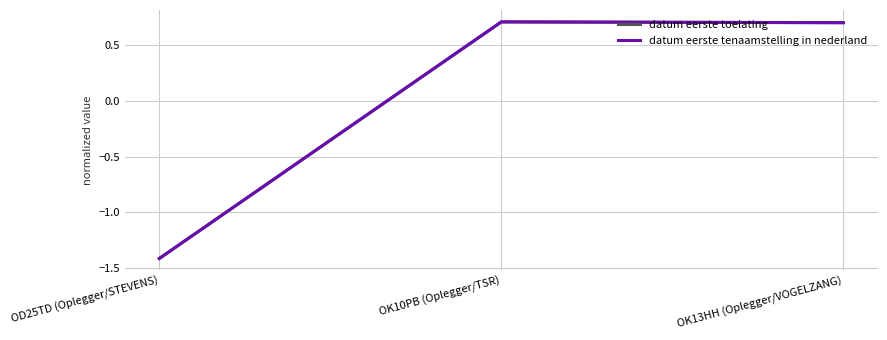

What are all the series names shown in the legend?

datum eerste toelating, datum eerste tenaamstelling in nederland